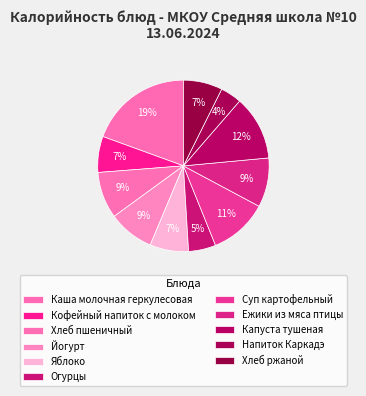

Rank the categories by value from highest to lowest.

Каша молочная геркулесовая, Капуста тушеная, Суп картофельный, Ежики из мяса птицы, Хлеб пшеничный, Йогурт, Хлеб ржаной, Яблоко, Кофейный напиток с молоком, Огурцы, Напиток Каркадэ